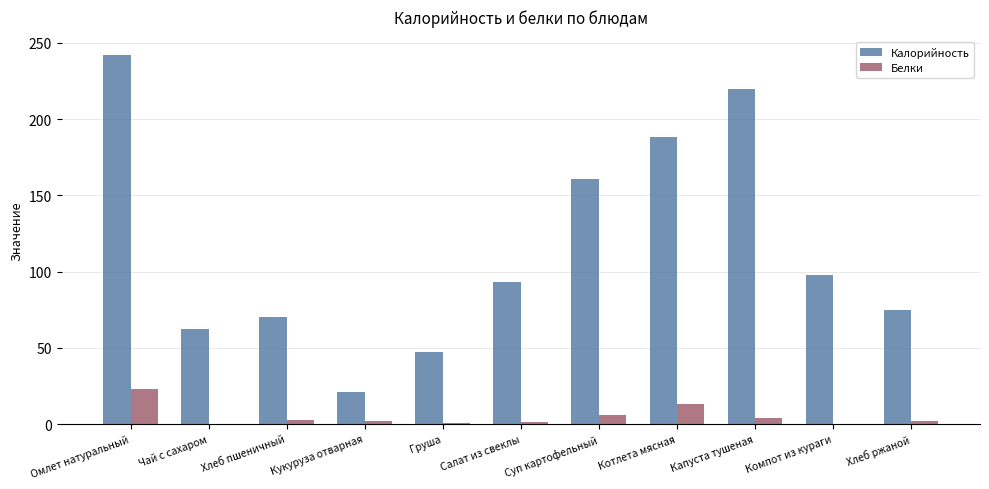

What is the difference between the Белки values at Салат из свеклы and Суп картофельный?

4.4